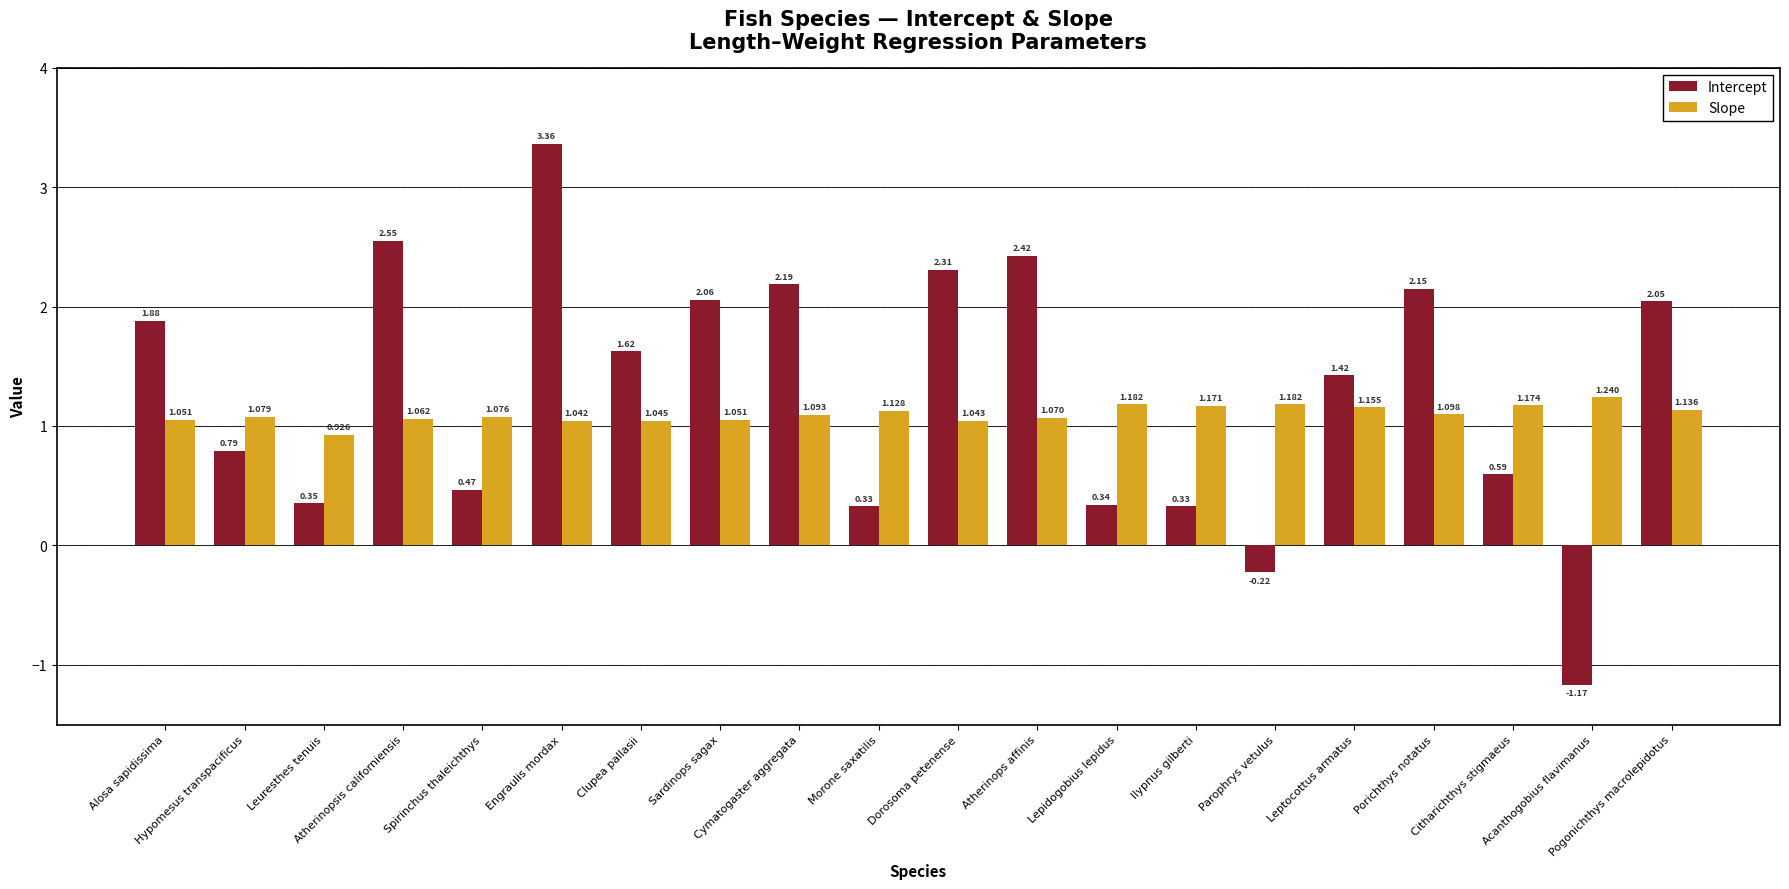

How many negative values does the Intercept series have?

2